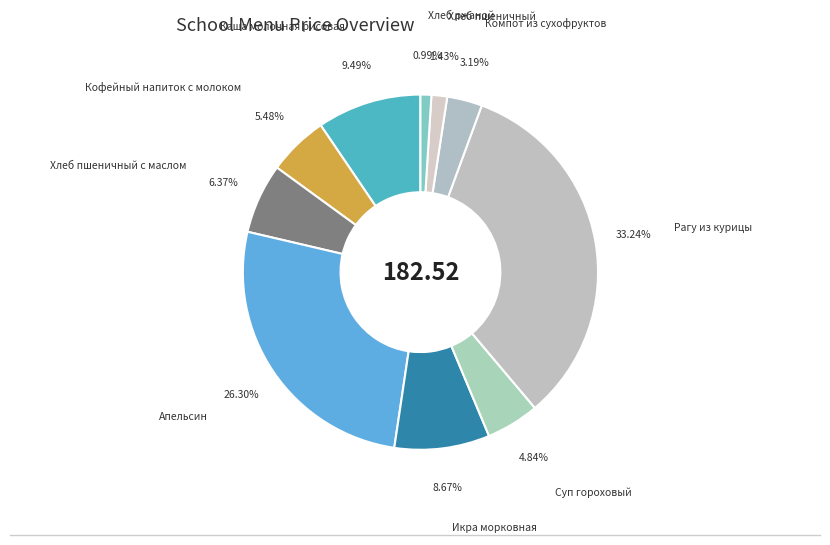

How many segments does this pie chart have?

10